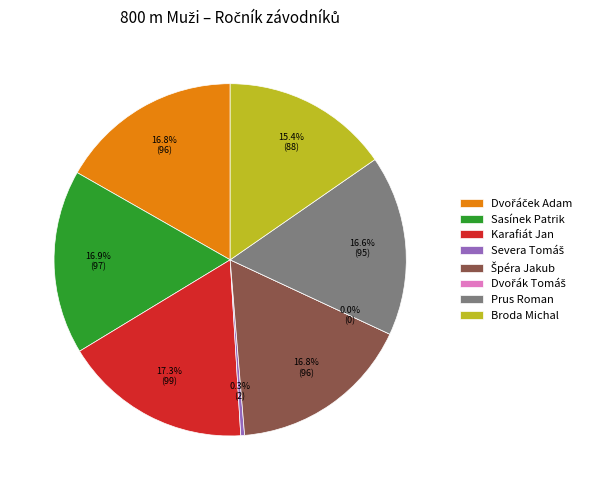

How many segments does this pie chart have?

8